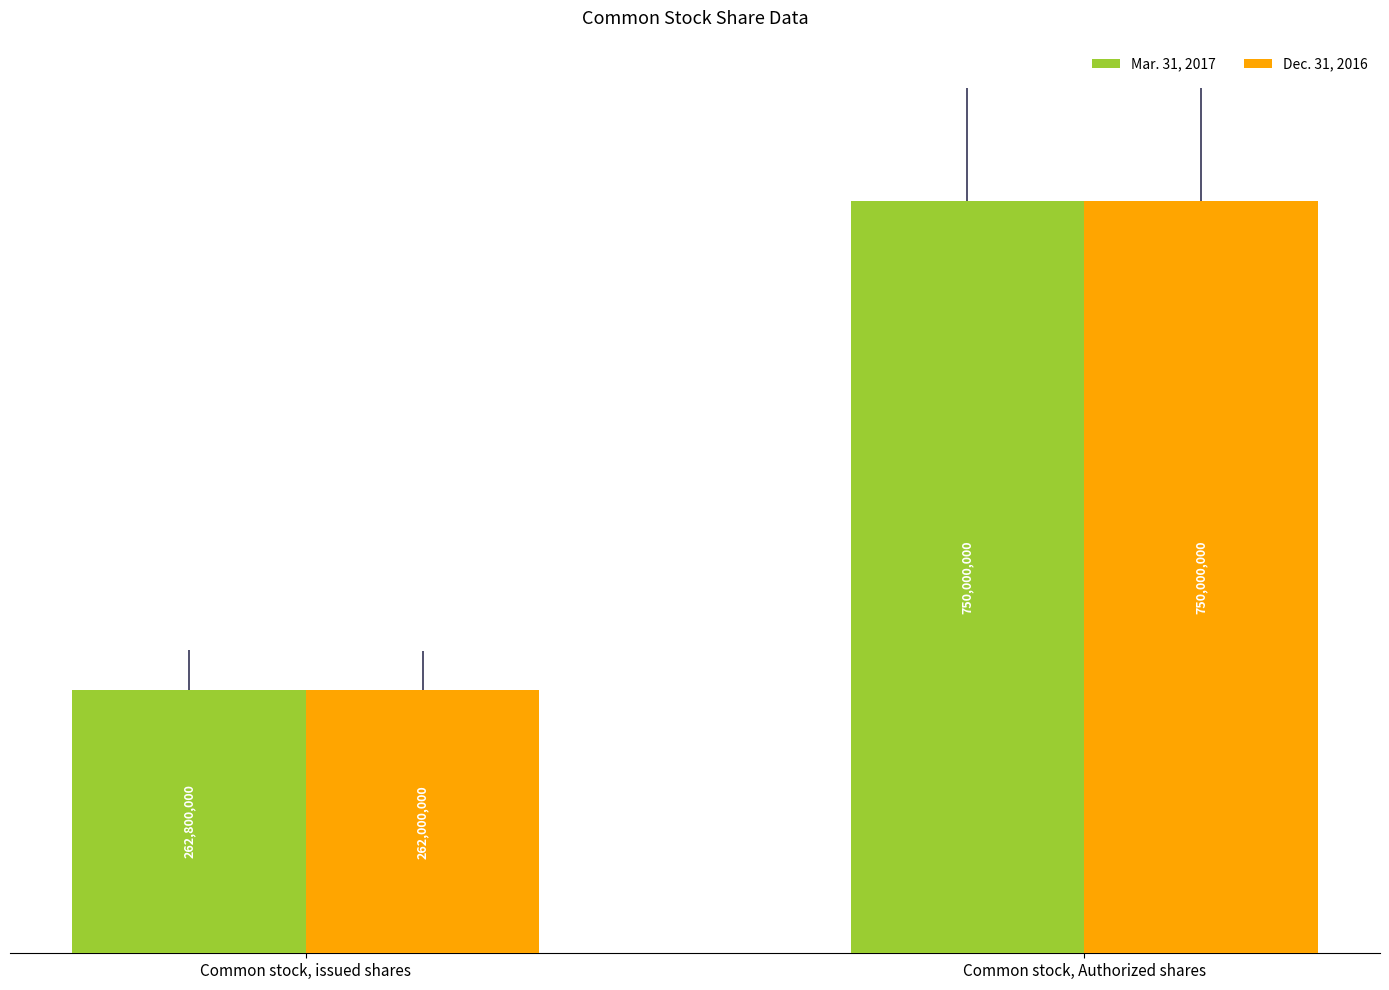

Which category has the highest value across all series?

Common stock, Authorized shares